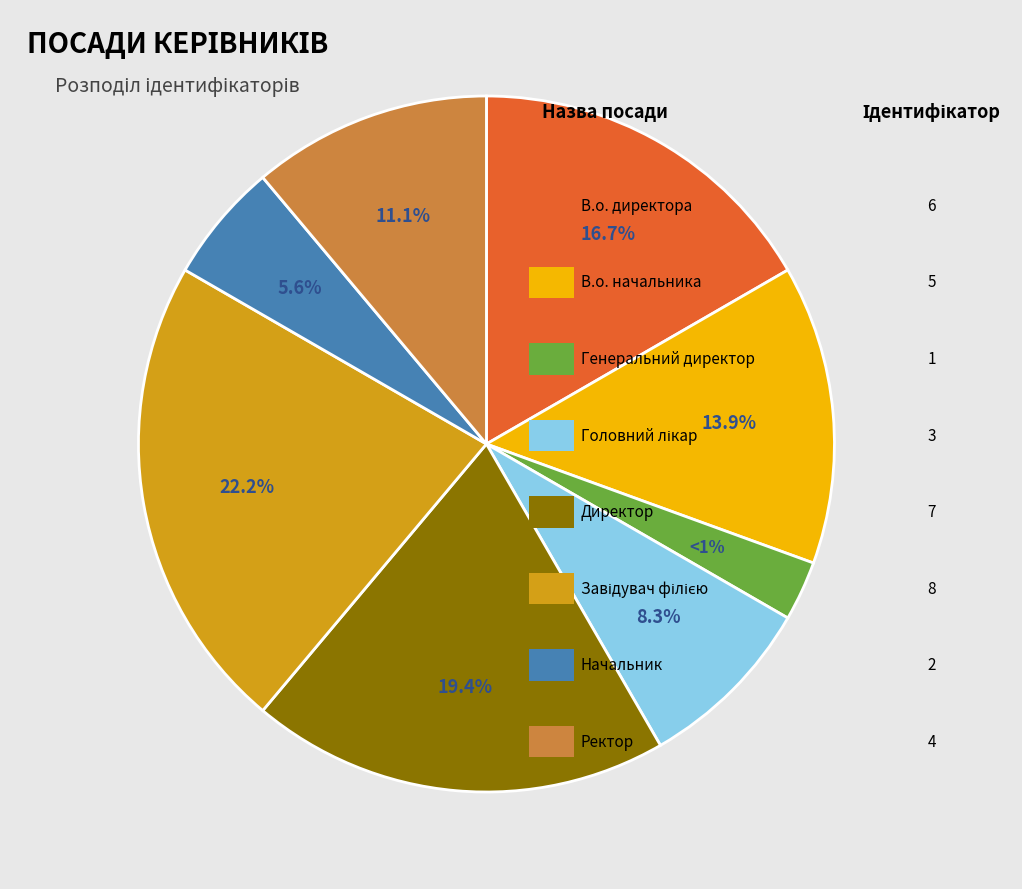

Approximately how many times larger is the value at Начальник compared to Генеральний директор?

2.0